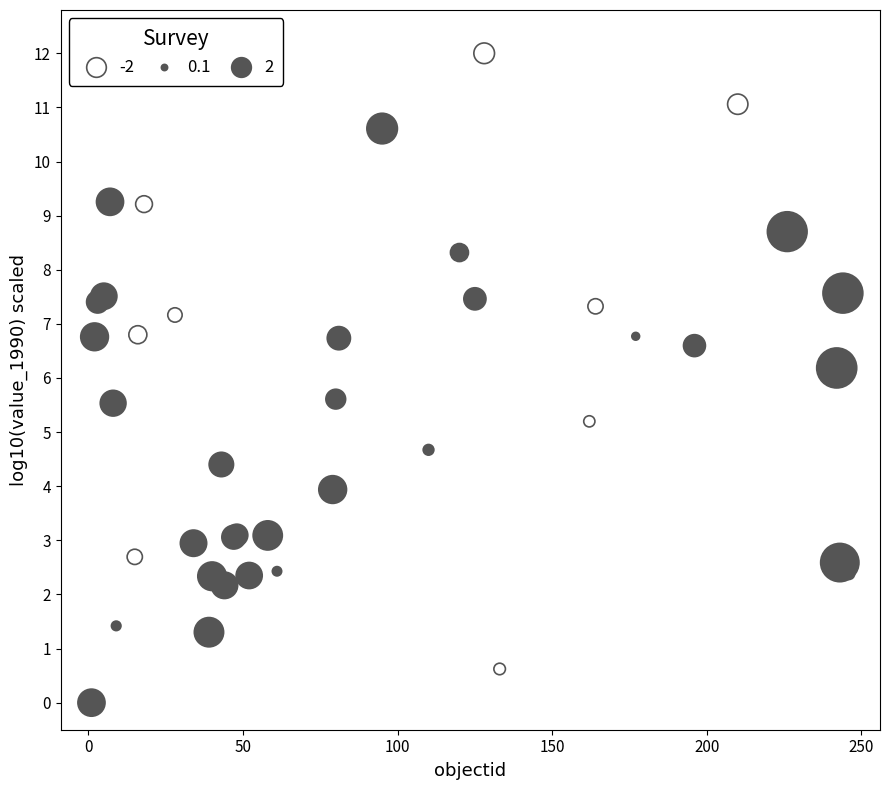

What Y value in the scatter plot is closest to 6?

6.2